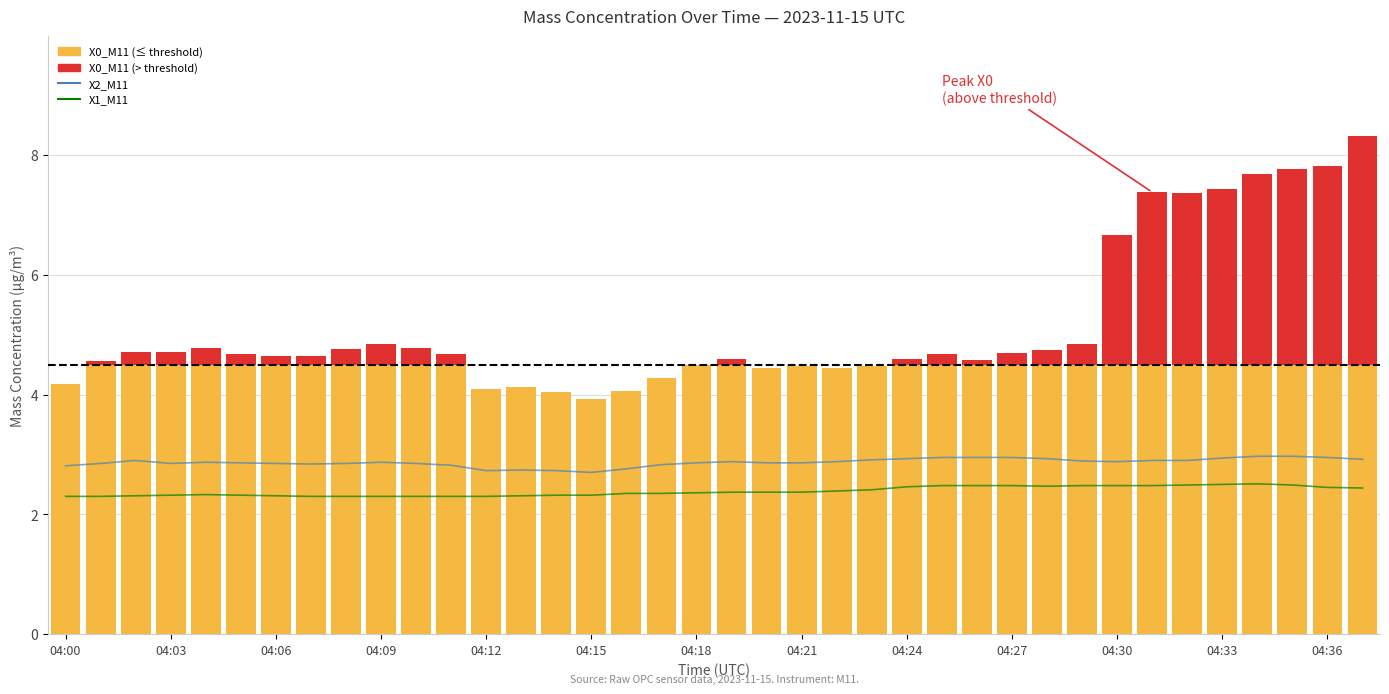

The value of X2_M11 at 19 is 2.9. True or false?

True